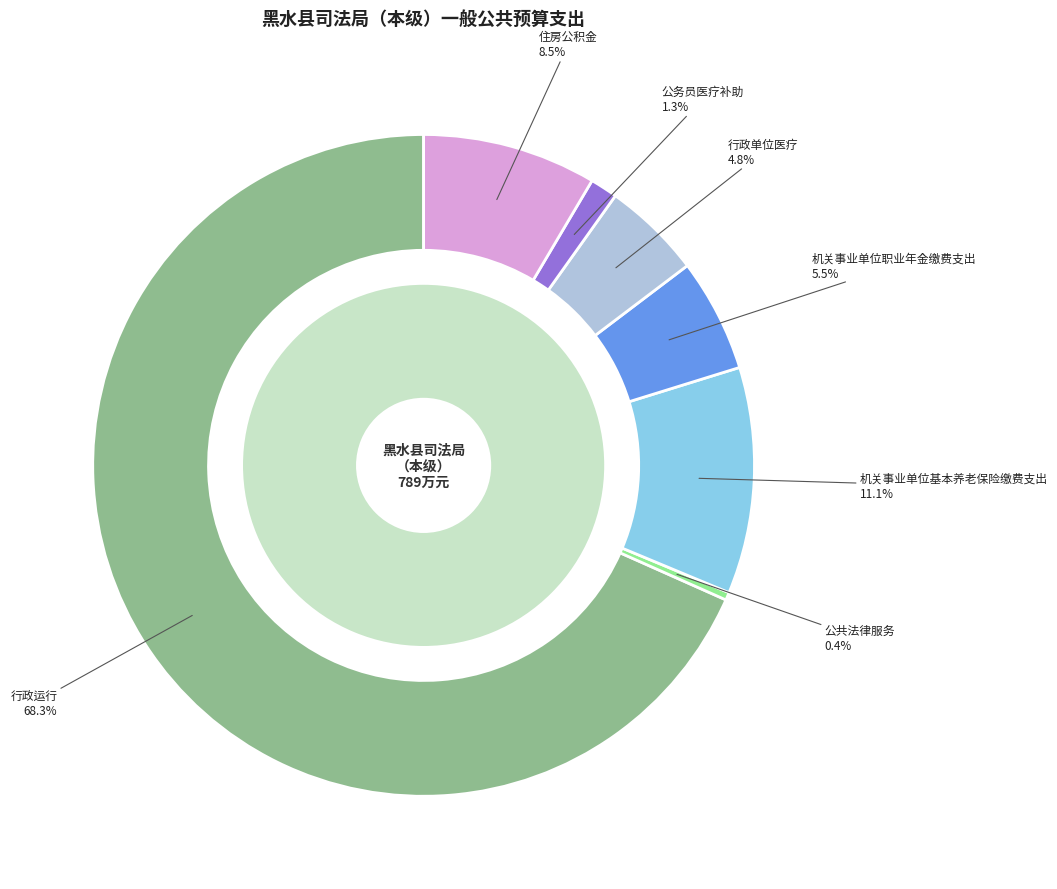

To the nearest percent, what portion does 机关事业单位职业年金缴费支出 represent?

6%